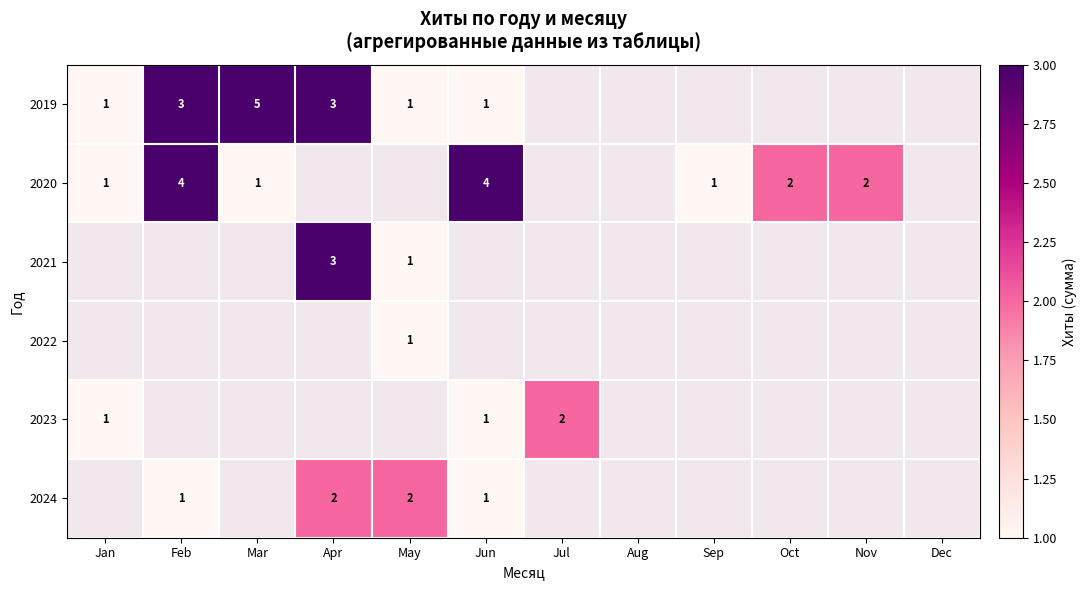

Is it true that 2023 equals 1 at Jul?

False